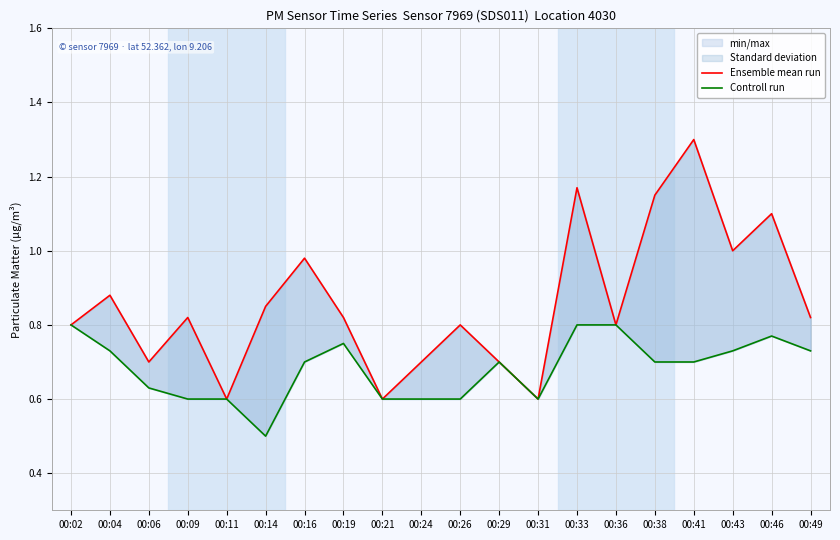

What is the total value across all series at 00:49?

1.5